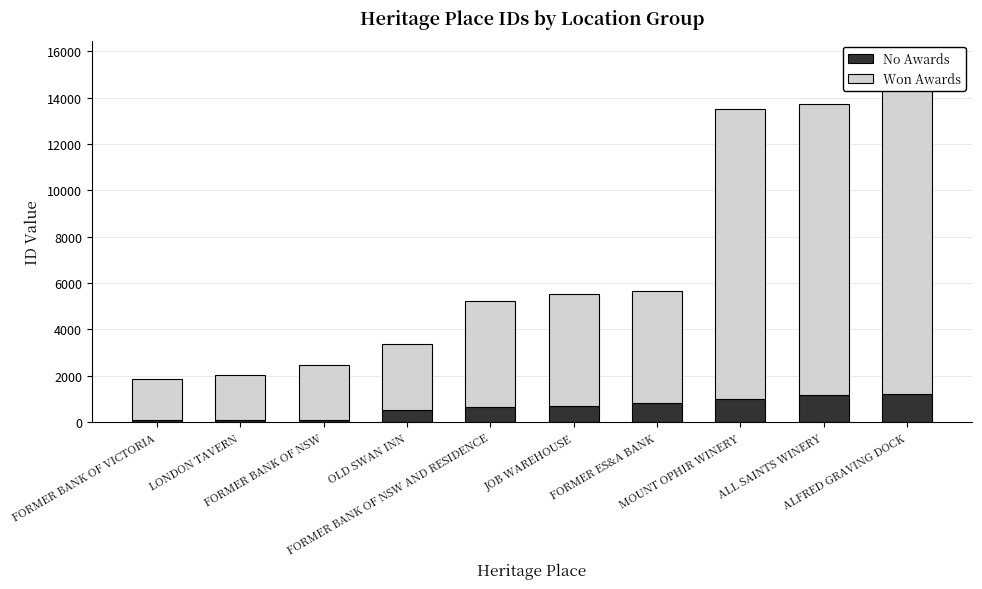

What is the label of the 7th bar from the right?

OLD SWAN INN